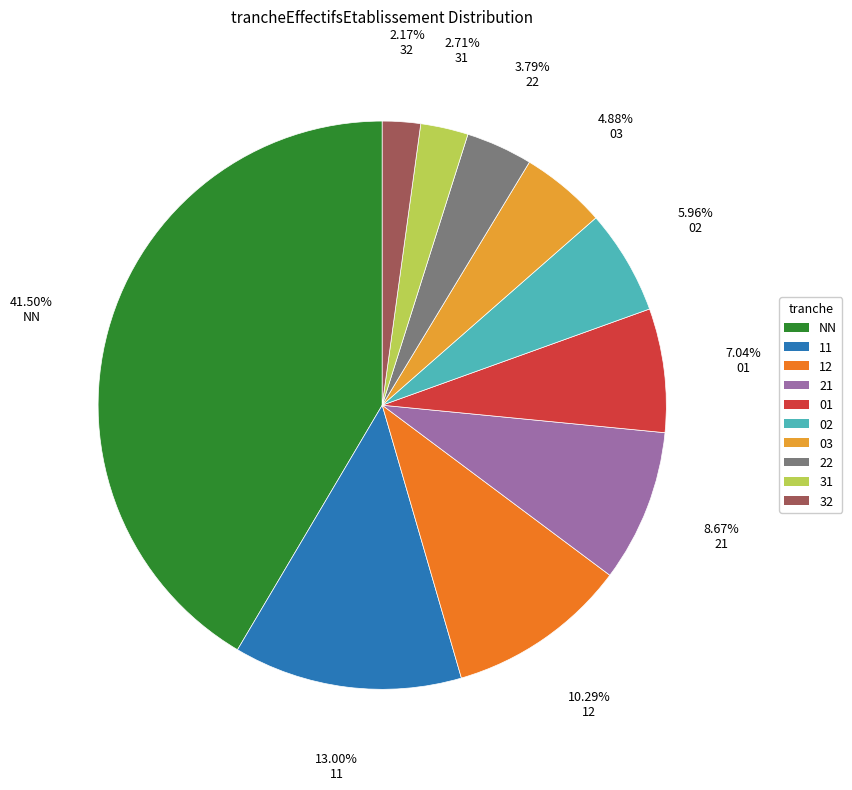

Is 21 the majority of the pie?

No